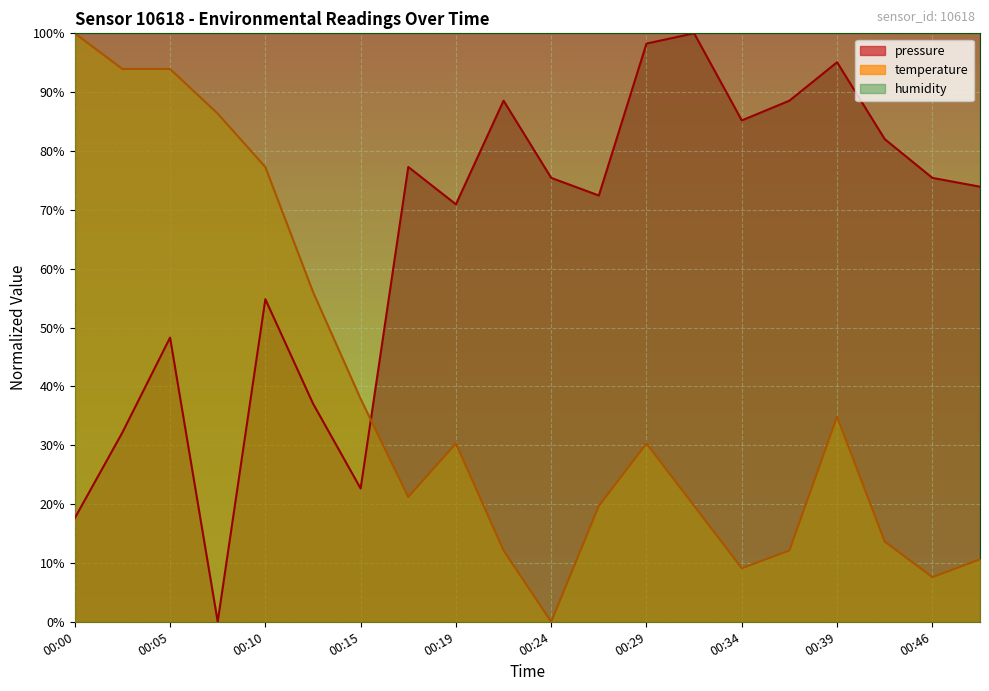

Which series has the widest spread of values?

pressure